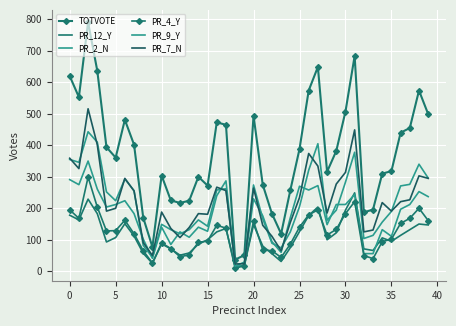

Is this an area chart (filled region under the line)?

No